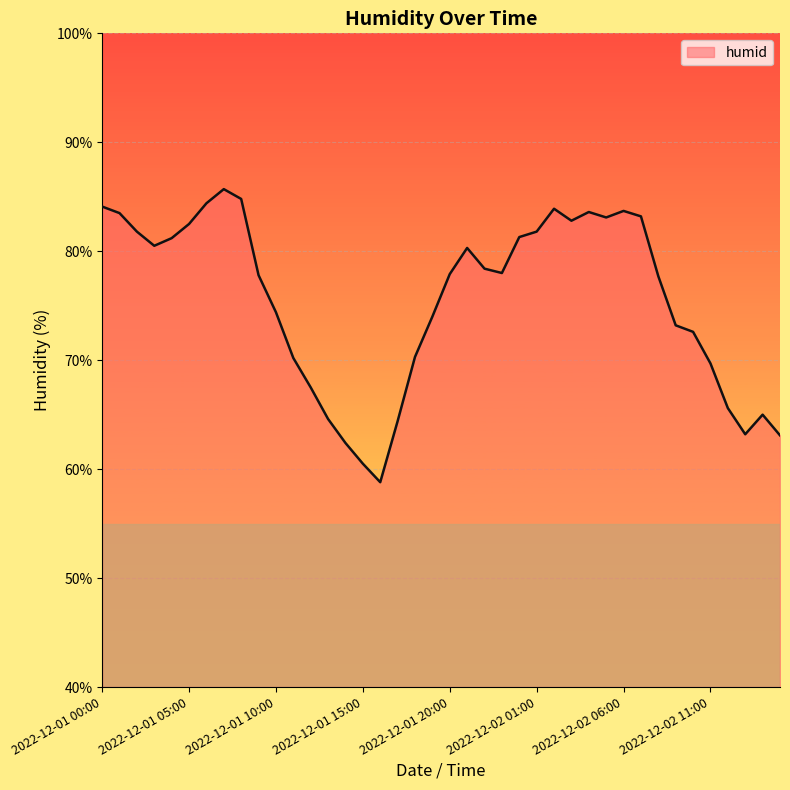

What is the maximum value shown in the chart?

85.7